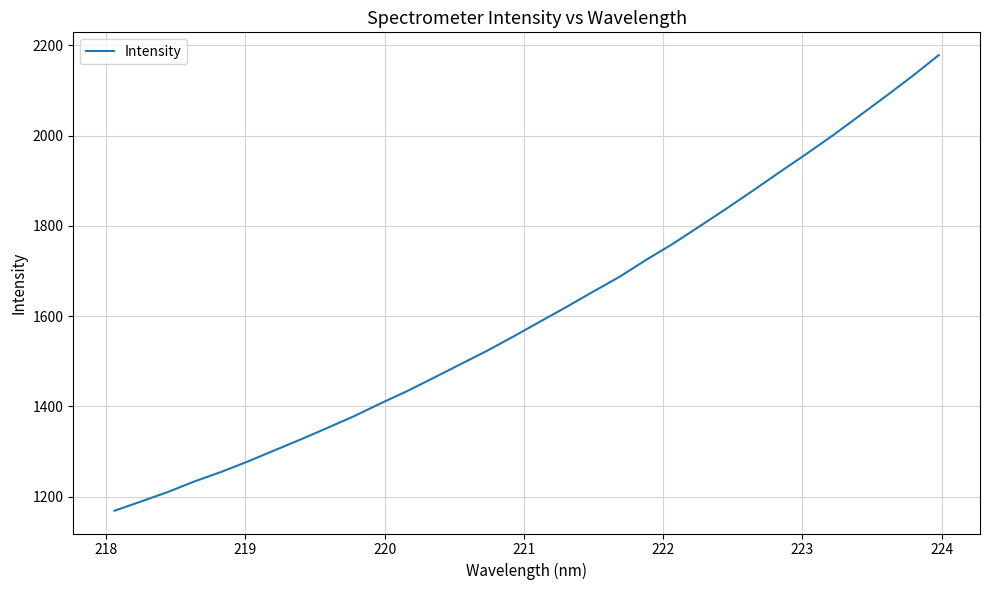

What is the maximum value shown in the chart?

2178.2